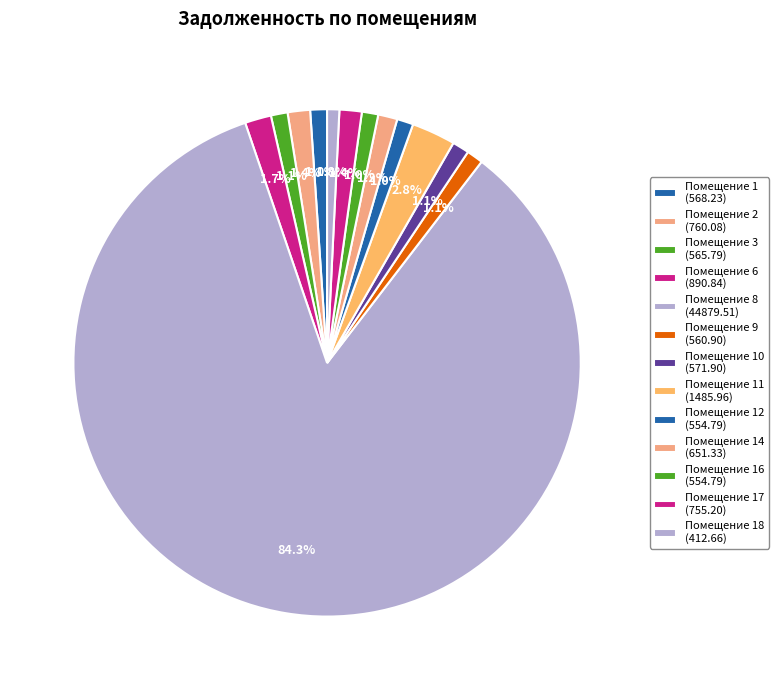

How many slices are in this pie chart?

13